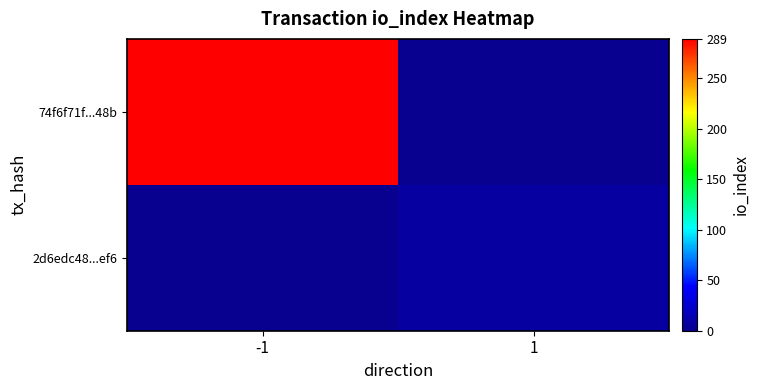

Is the value of 74f6f71f...48b at 1 greater than the value of 2d6edc48...ef6 at 1?

No